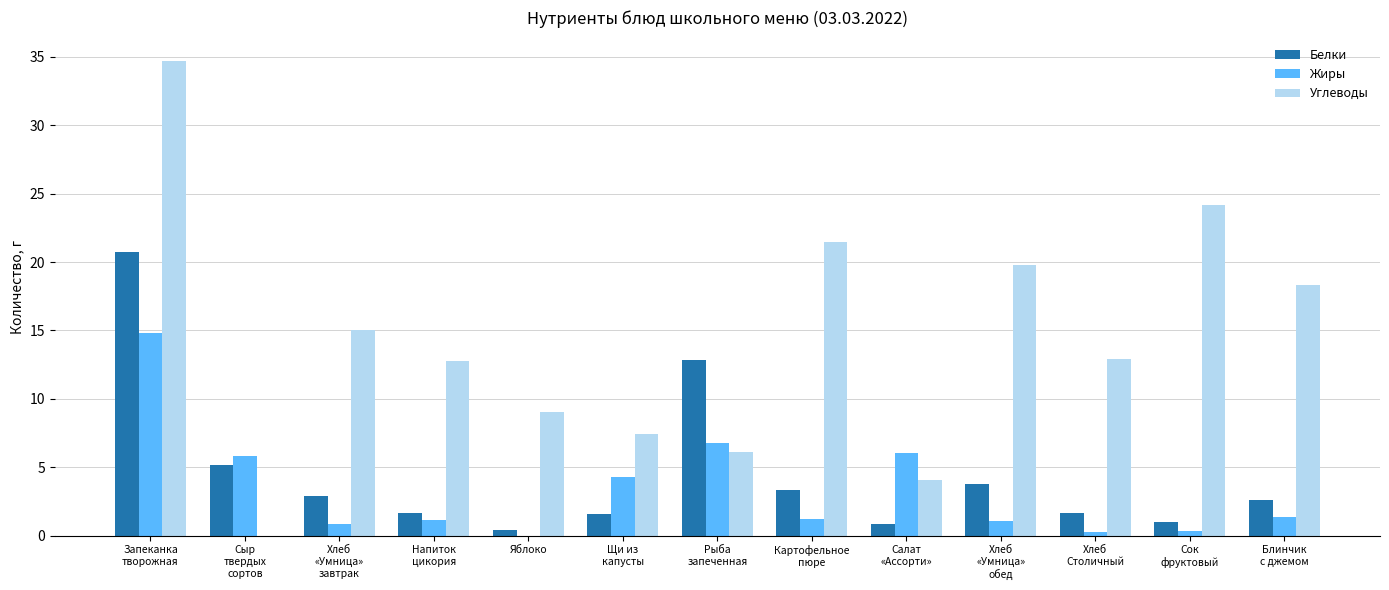

How many positive values does the Углеводы series have?

12